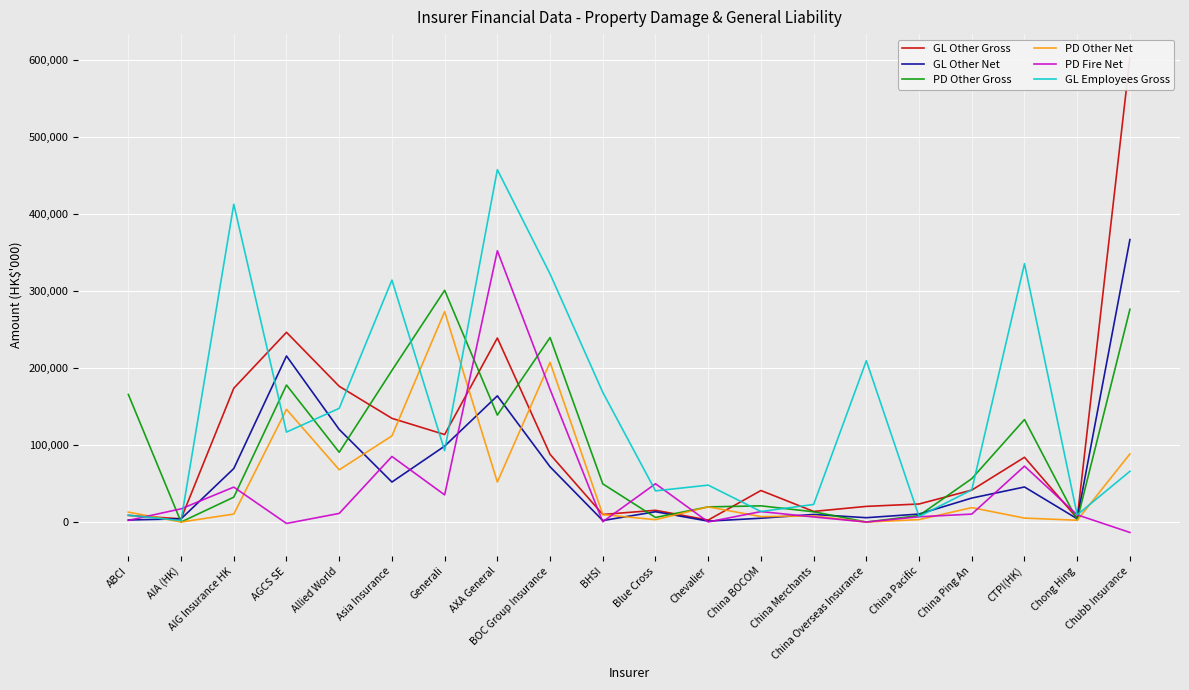

The value of GL Other Net at Chubb Insurance is 366512. True or false?

True